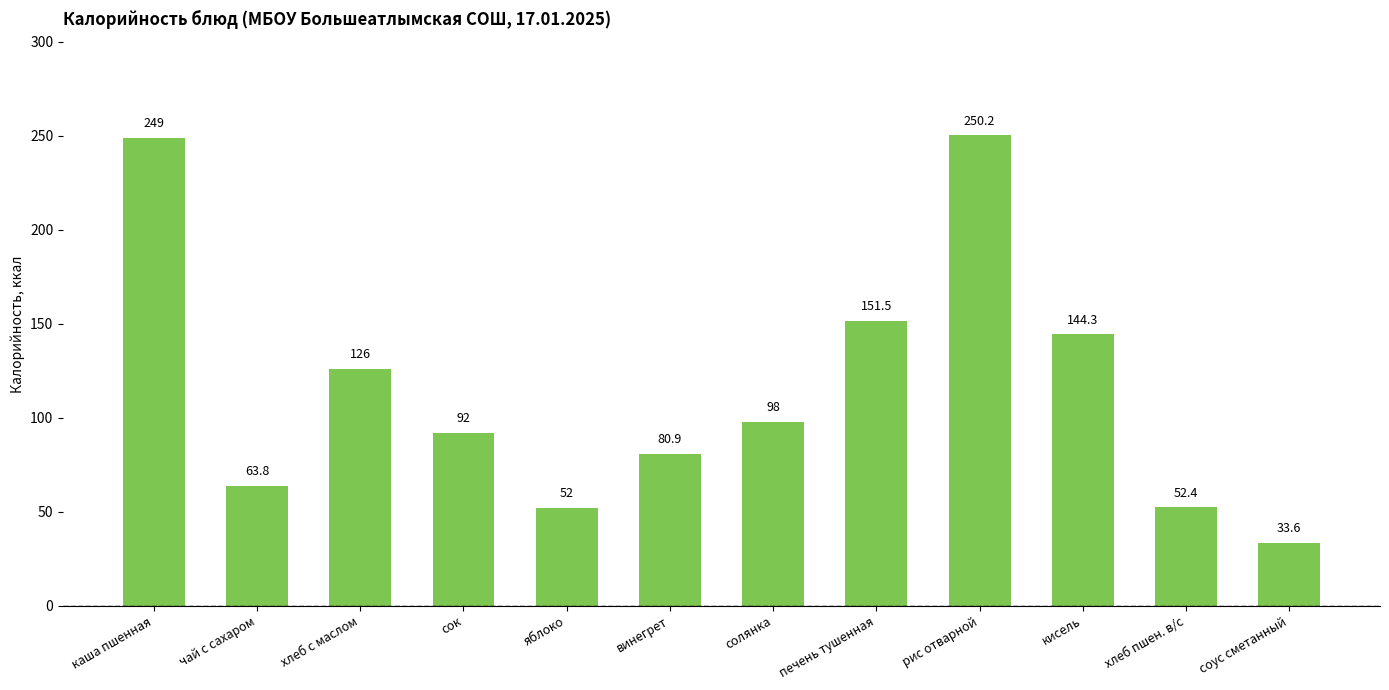

Are the bars horizontal?

No